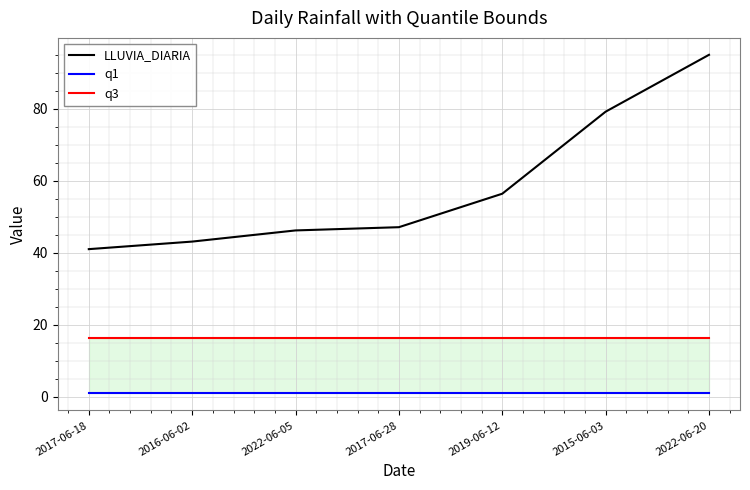

Which series changed the most between 2017-06-18 and 2022-06-20?

LLUVIA_DIARIA